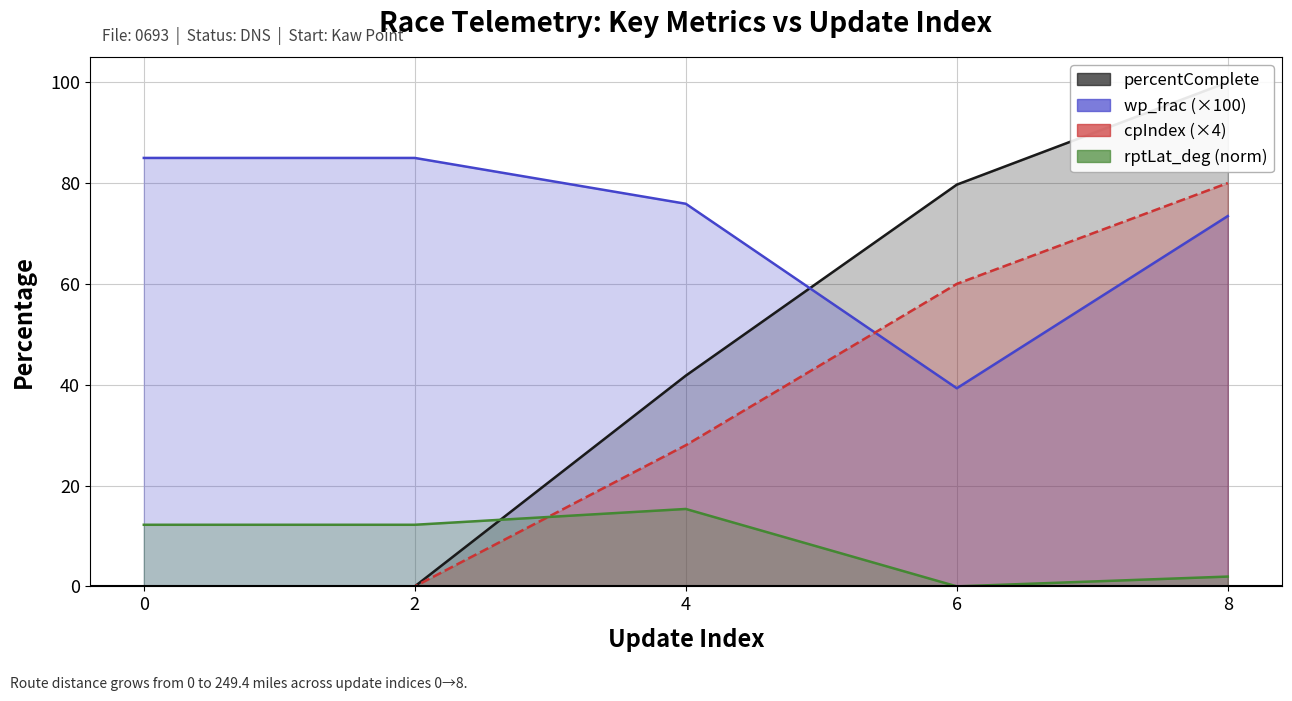

Reading left to right, extract all data points from this chart.

percentComplete: 0=0.0	2=0.0	4=41.8	6=79.7	8=100.0
wp_frac (×100): 0=85.0	2=85.0	4=75.9	6=39.3	8=73.5
cpIndex (×4): 0=0.0	2=0.0	4=28.0	6=60.0	8=80.0
rptLat_deg (norm): 0=12.2	2=12.2	4=15.4	6=0.0	8=1.9